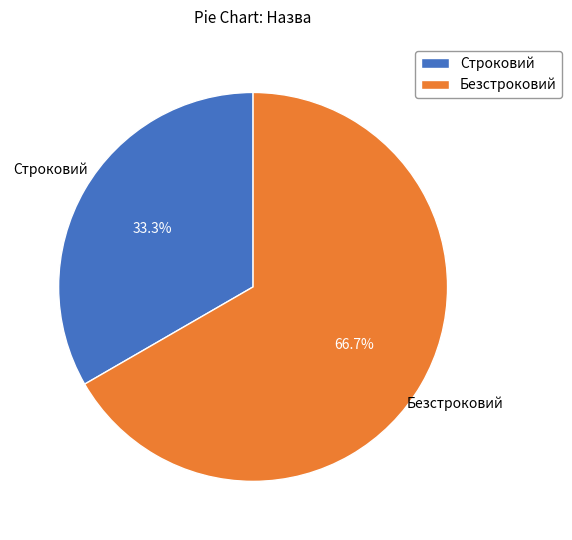

The Безстроковий slice represents 77% of the pie. True or false?

False